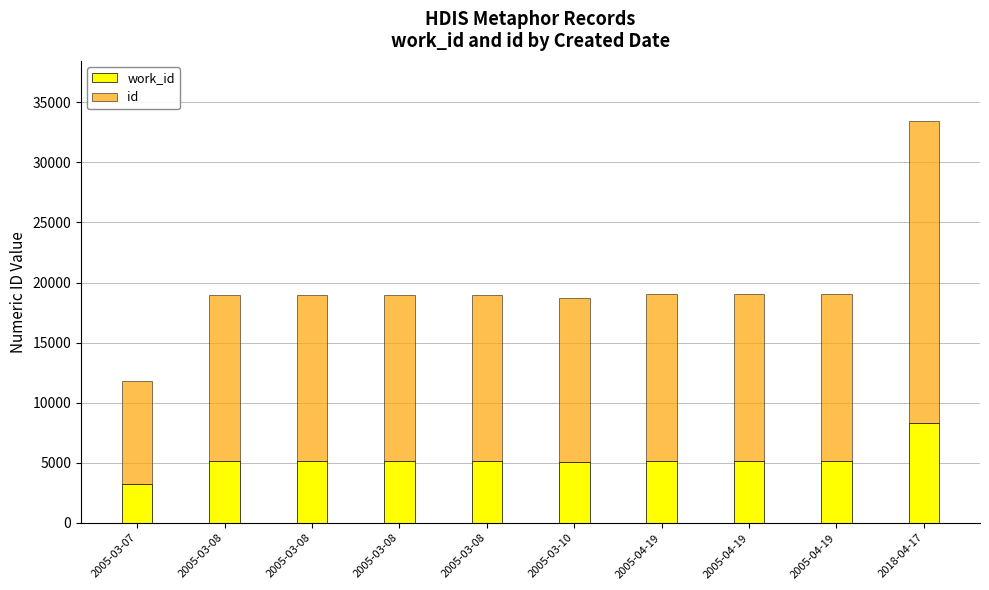

What is the sum of the work_id values at 2005-03-08 and 2005-03-07?

8396